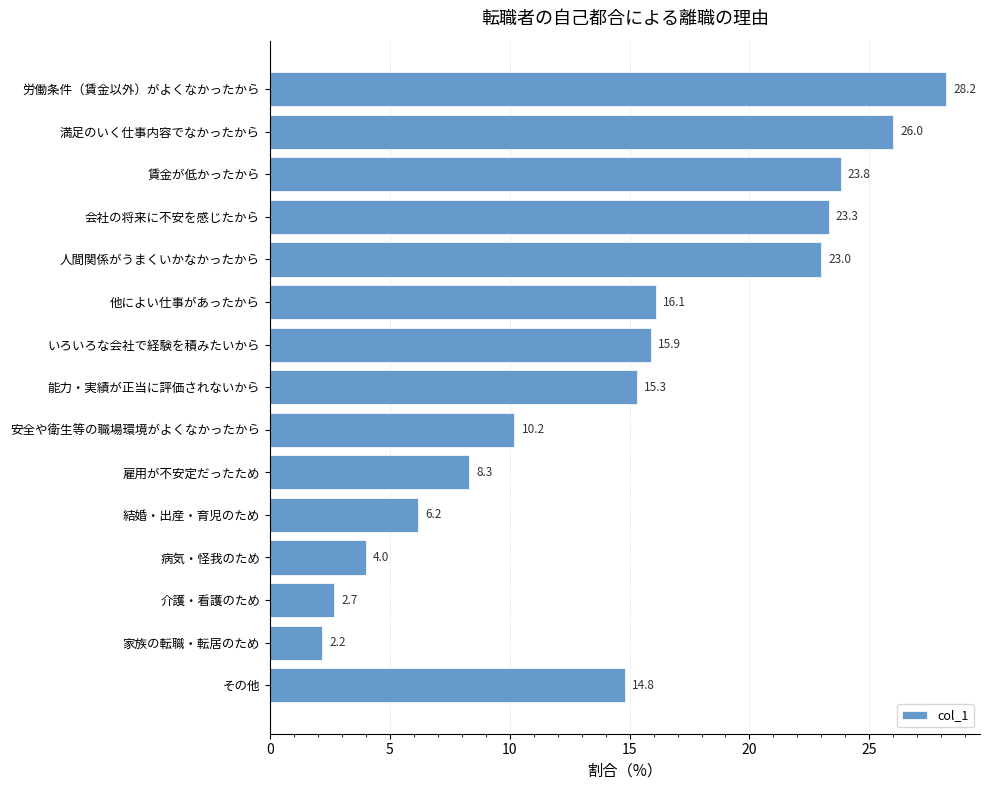

List the labels in order of value, largest first.

労働条件（賃金以外）がよくなかったから, 満足のいく仕事内容でなかったから, 賃金が低かったから, 会社の将来に不安を感じたから, 人間関係がうまくいかなかったから, 他によい仕事があったから, いろいろな会社で経験を積みたいから, 能力・実績が正当に評価されないから, その他, 安全や衛生等の職場環境がよくなかったから, 雇用が不安定だったため, 結婚・出産・育児のため, 病気・怪我のため, 介護・看護のため, 家族の転職・転居のため